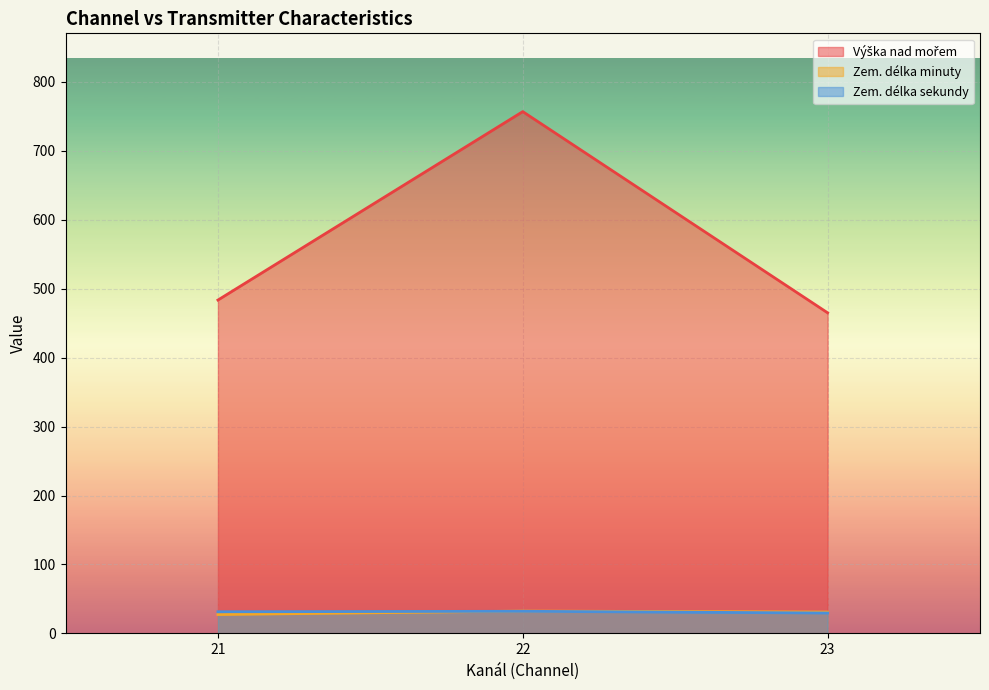

How many series are shown in this chart?

3